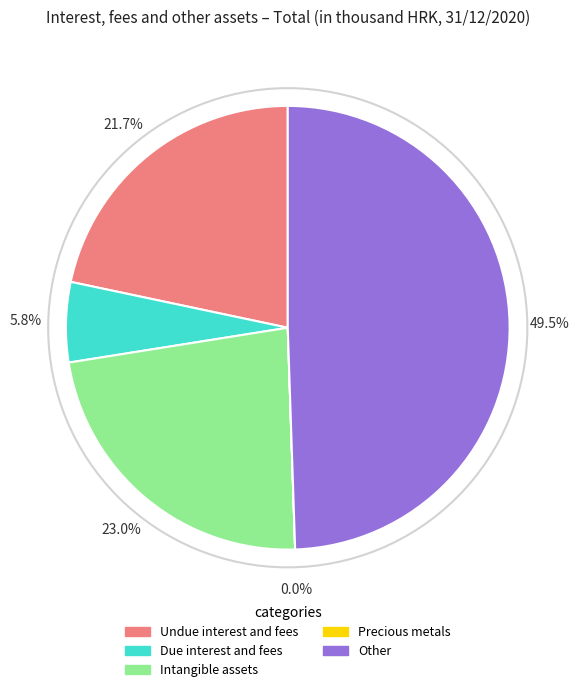

Is Due interest and fees the majority of the pie?

No